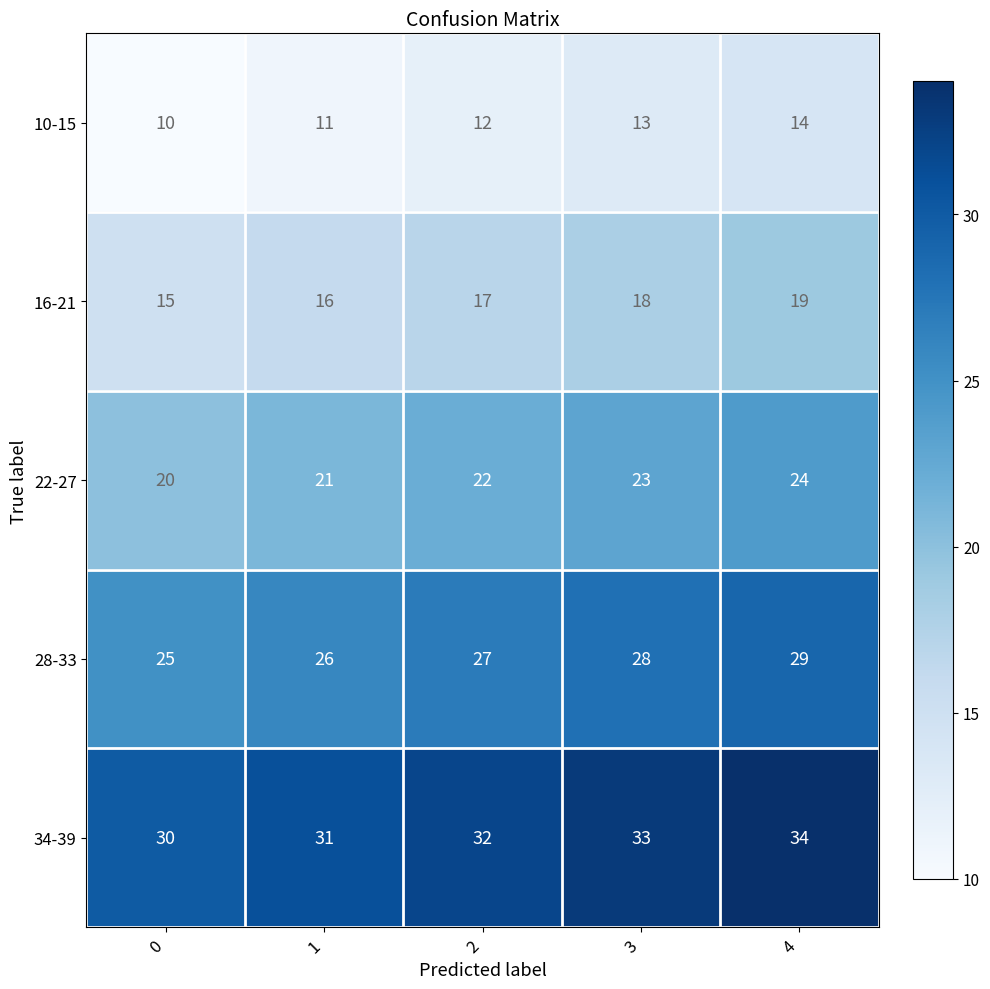

The 16-21 series shows 11 at 3. True or false?

False